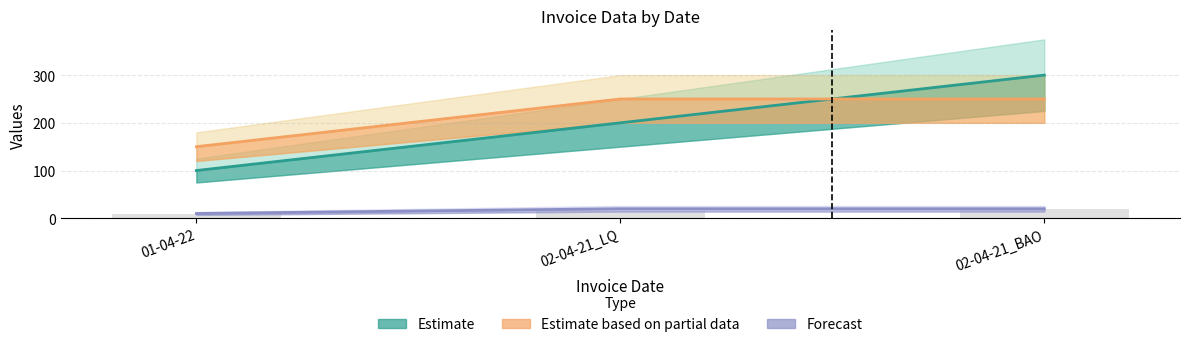

Which category has the highest value in the Estimate series?

02-04-21_BAO